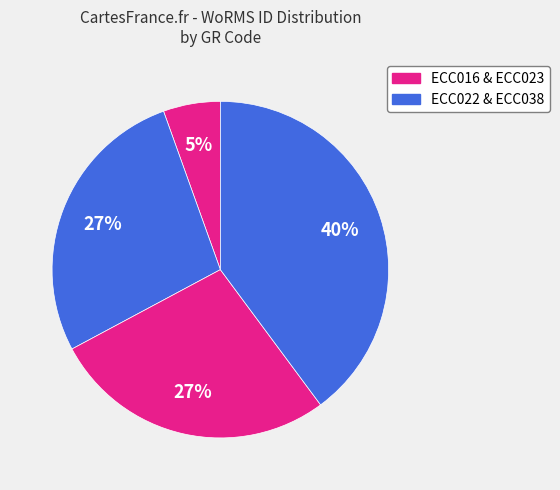

Count the number of slices in the pie.

4